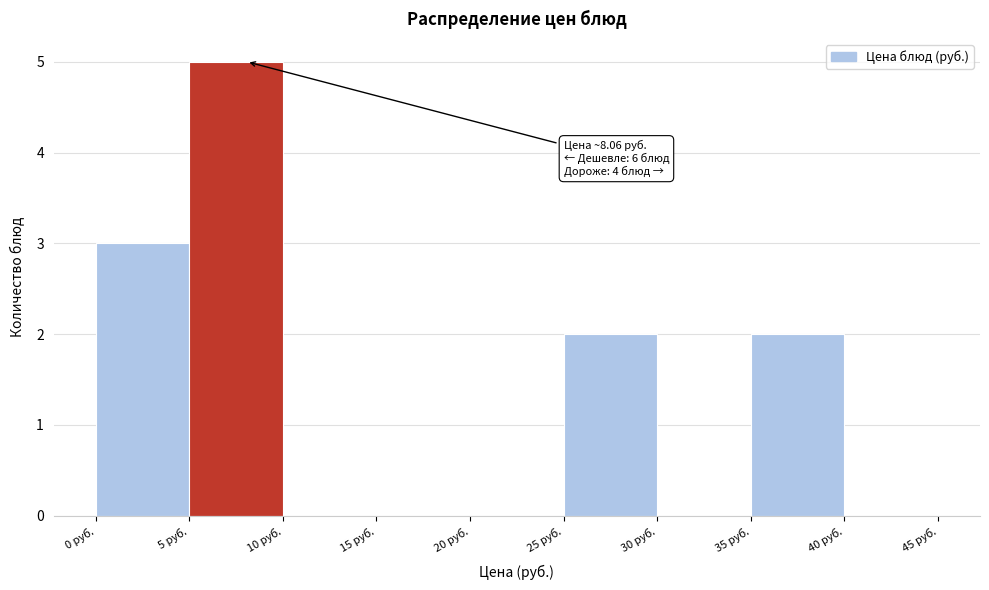

Over which range of the x-axis is the bar tallest?

5 to 10